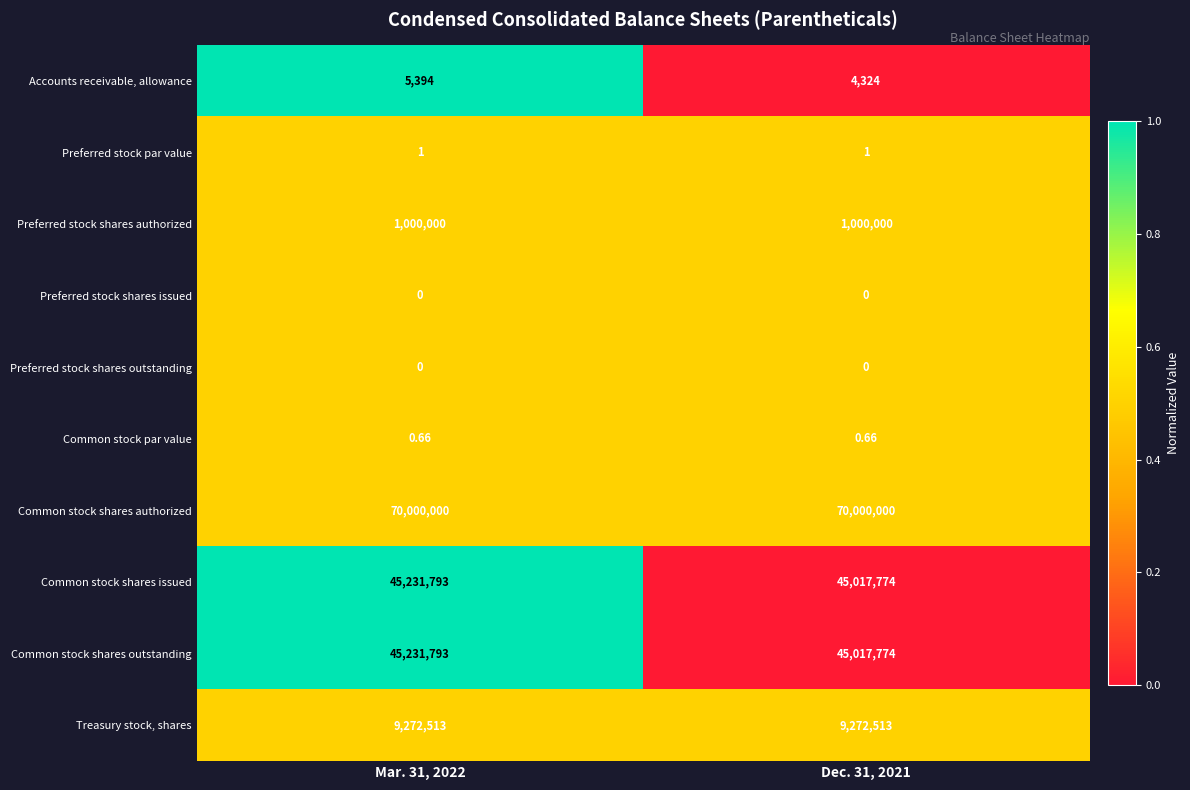

Which series has the largest total across all categories?

Common stock shares authorized